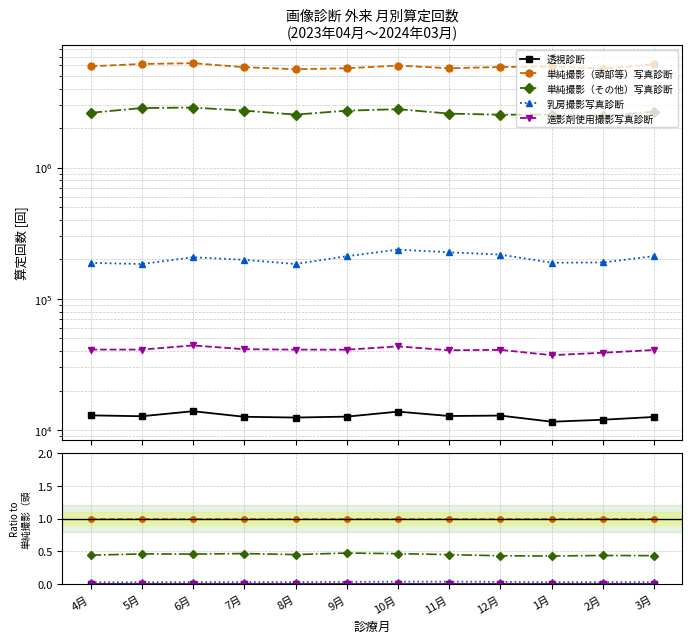

Is it true that 乳房撮影写真診断 equals 0.1 at 11月?

False